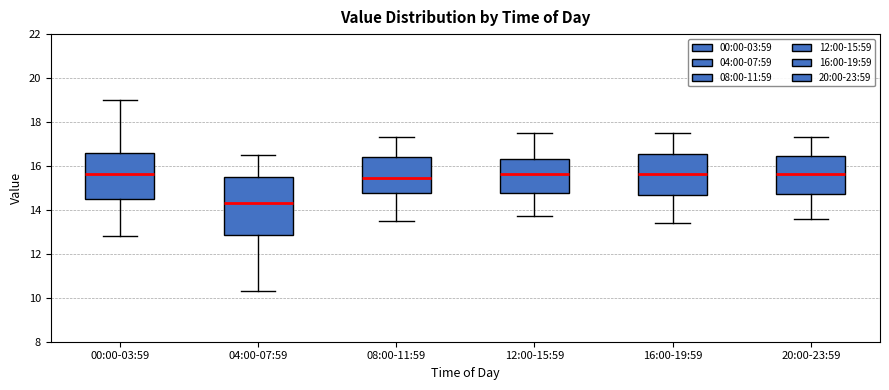

Where does the upper whisker of the box for 00:00-03:59 end on the y-axis? The values are not printed on the chart, so give them approximately, as read against the axis.

19.0